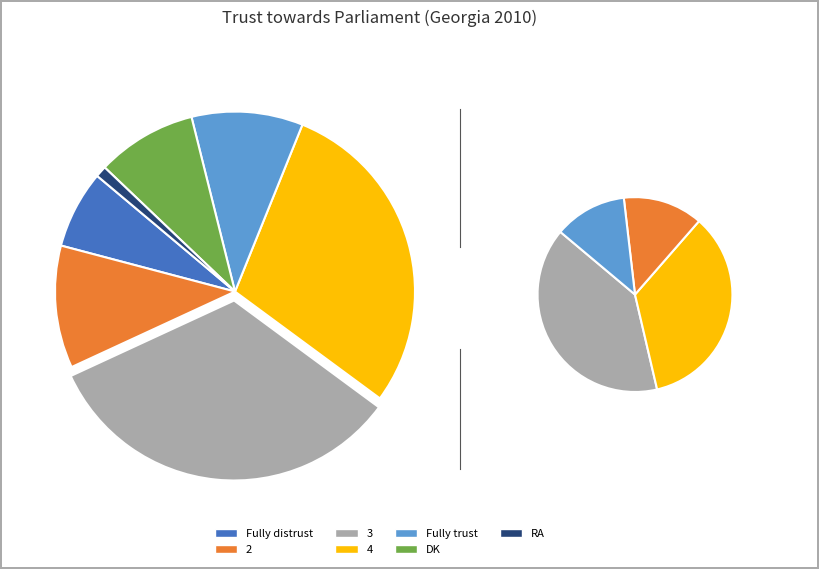

Do RA and Fully distrust together represent more than half of the pie?

No